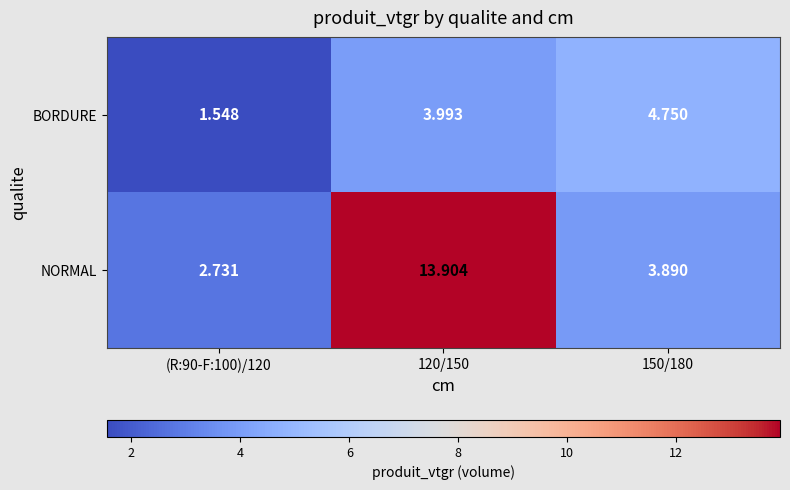

Is the value of BORDURE at 150/180 greater than the value of NORMAL at 120/150?

No